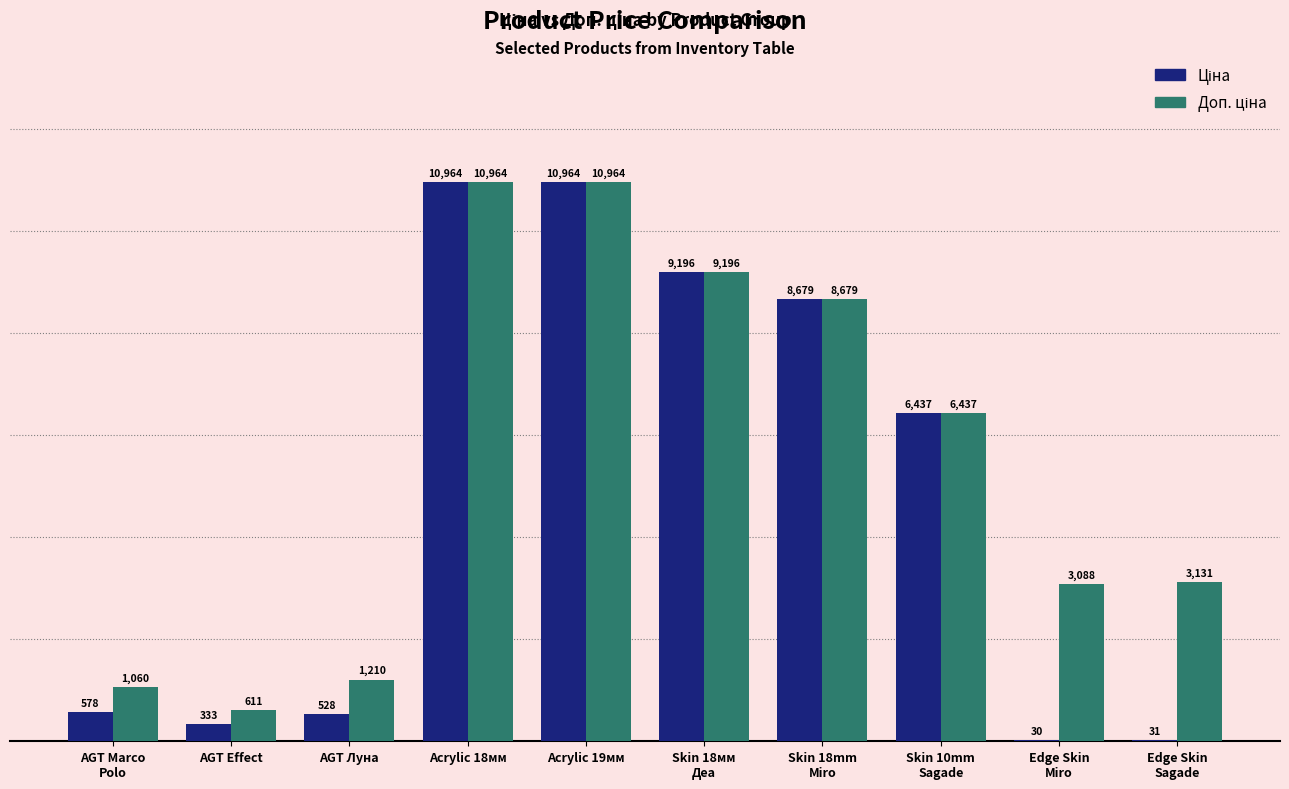

What is the maximum value shown in the chart?

10964.4